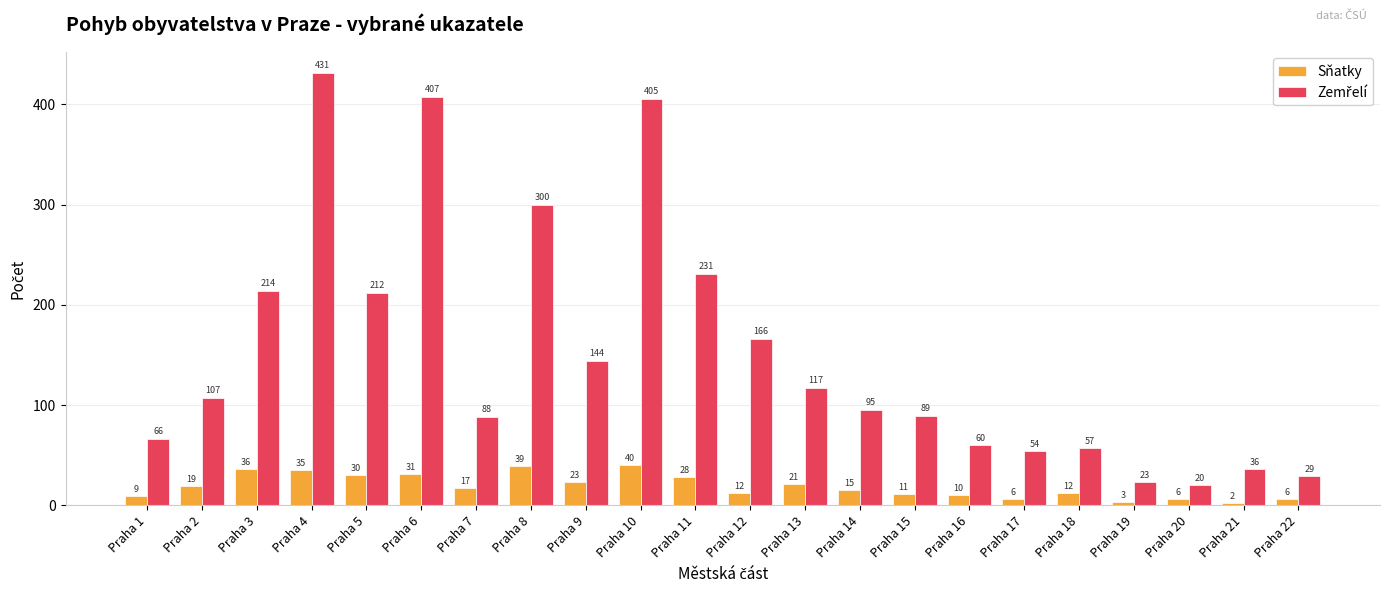

At which category is the sum across all series the highest?

Praha 4